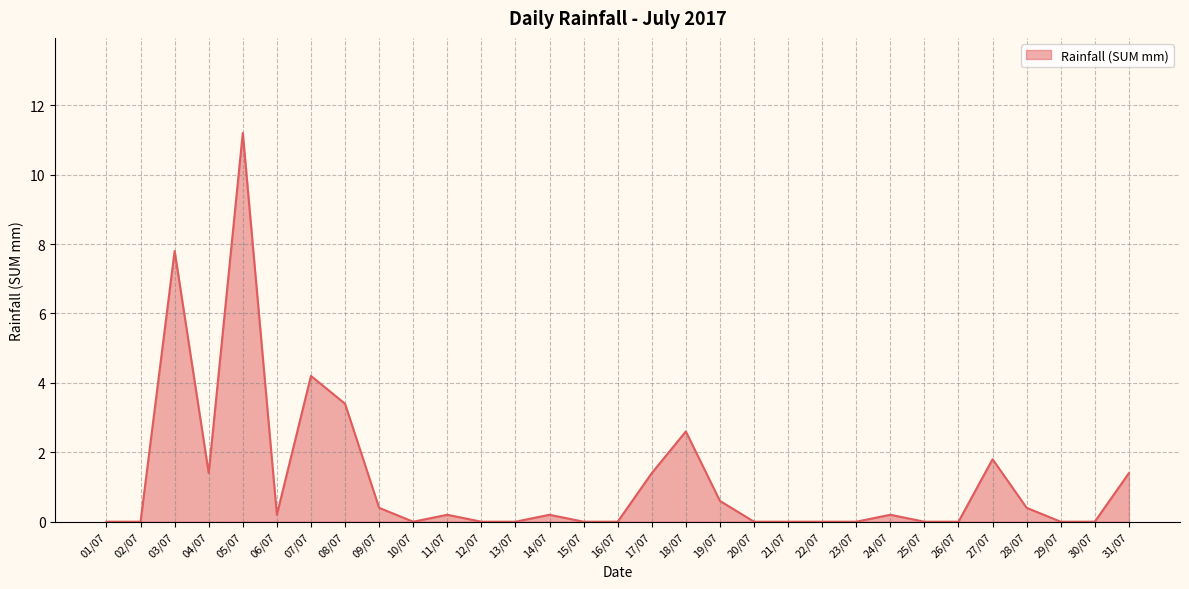

True or false: the data has more than 1 interior local peaks.

True